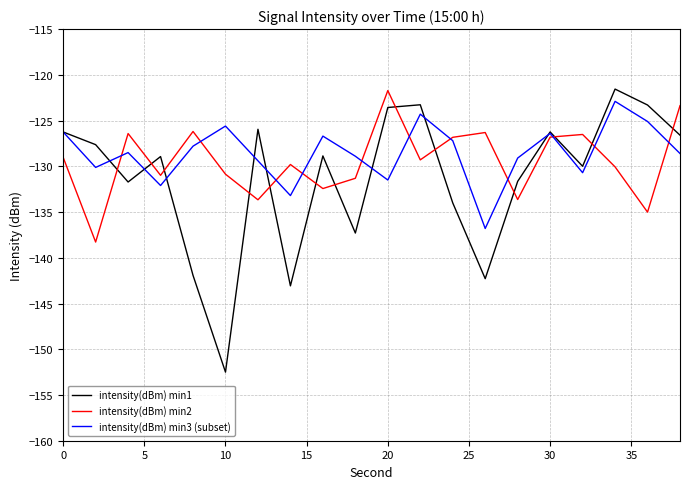

What is the lowest value of the intensity(dBm) min3 (subset) series?

-136.8